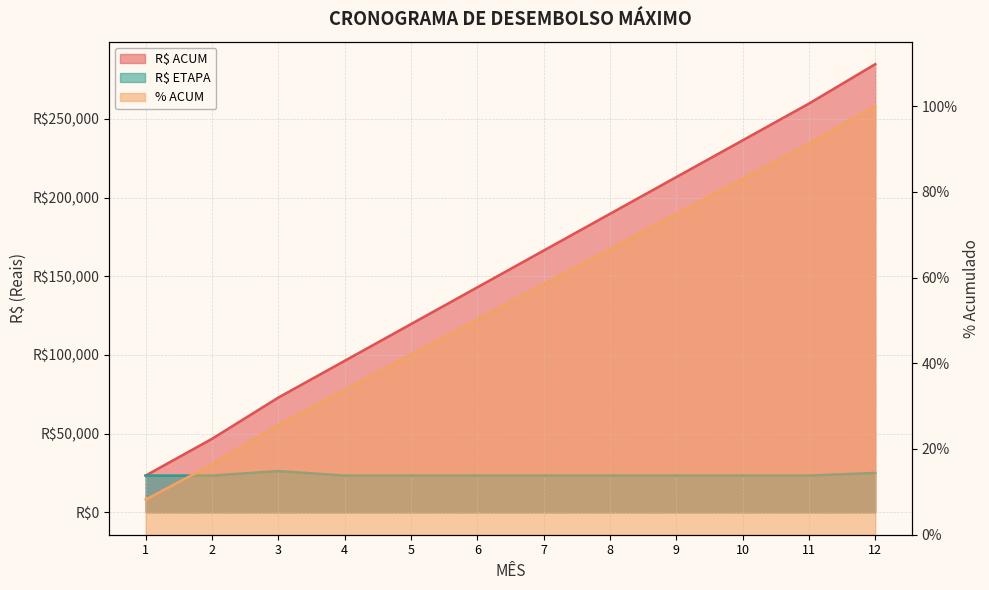

True or false: R$ ETAPA has a value of 25058.0 at 12.

True